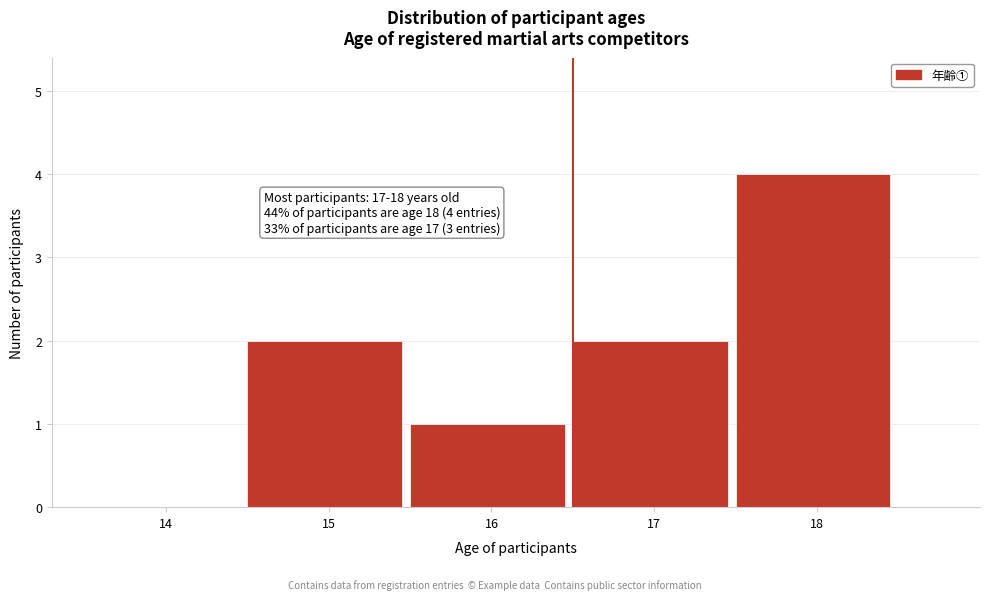

Reading left to right, extract all data points from this chart.

14=0	15=2	16=1	17=2	18=4